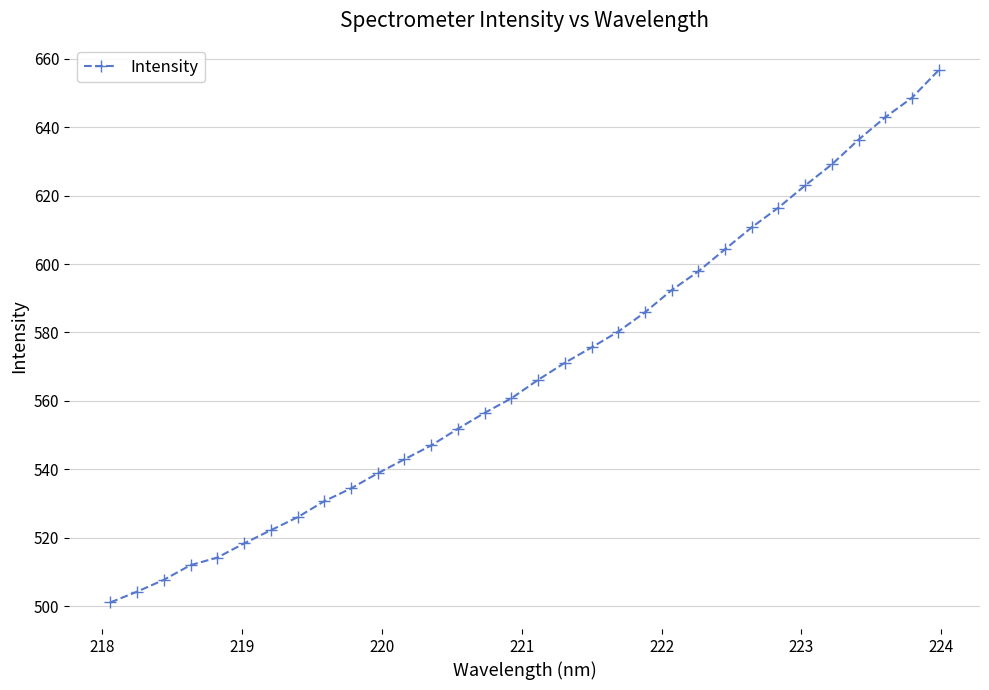

What is the smallest value displayed?

501.1